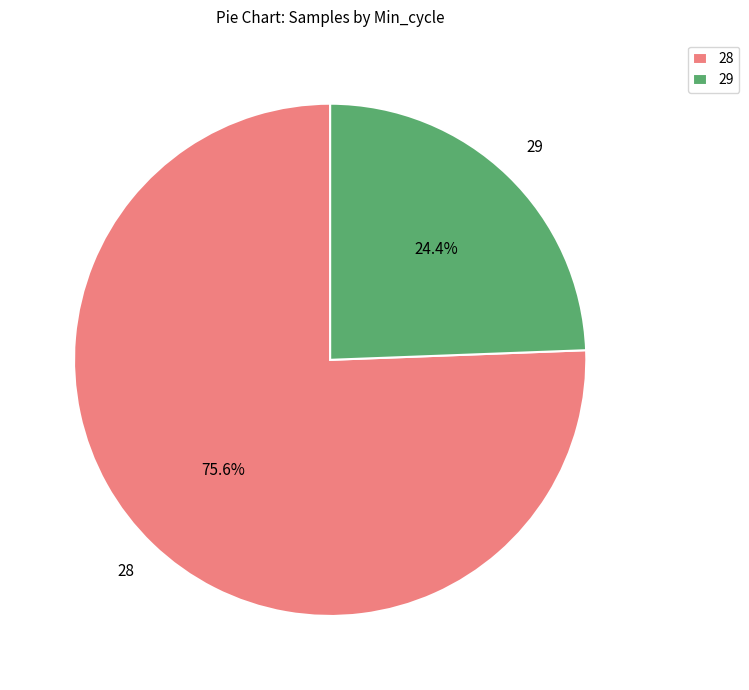

What percentage is the 28 slice, to the nearest percent?

76%